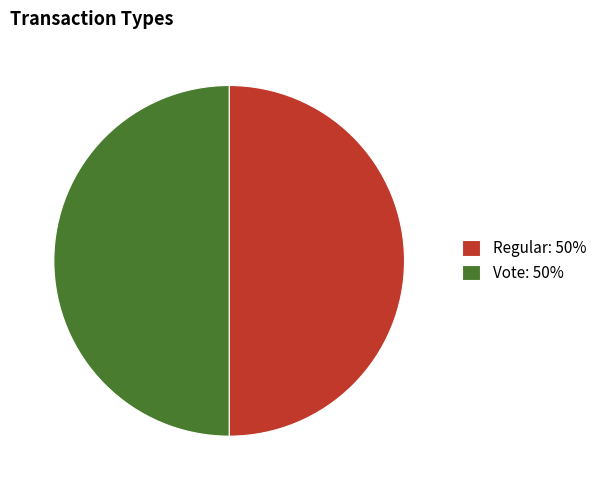

True or false: Regular: 50% accounts for 50% of the total.

True